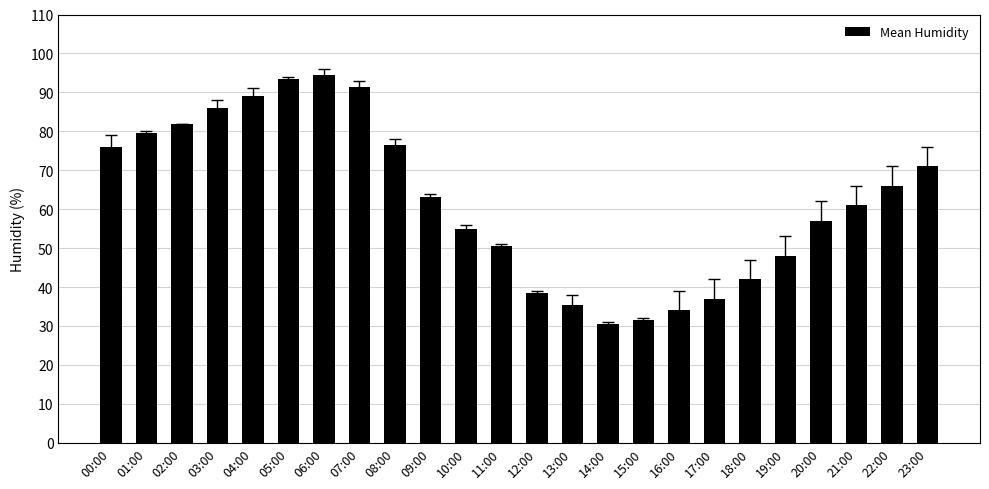

Are the bars grouped side by side (vs. stacked)?

No